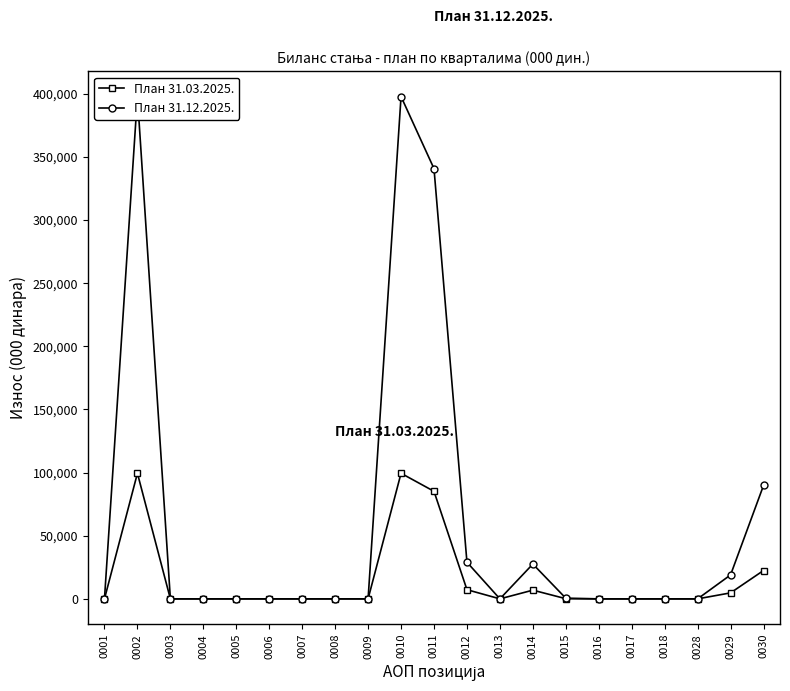

How many lines are shown in the chart?

2